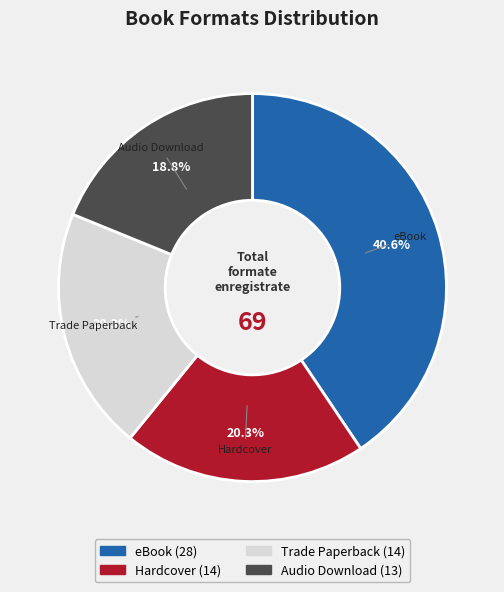

Combined, what portion of the pie is eBook and Trade Paperback?

60.9%